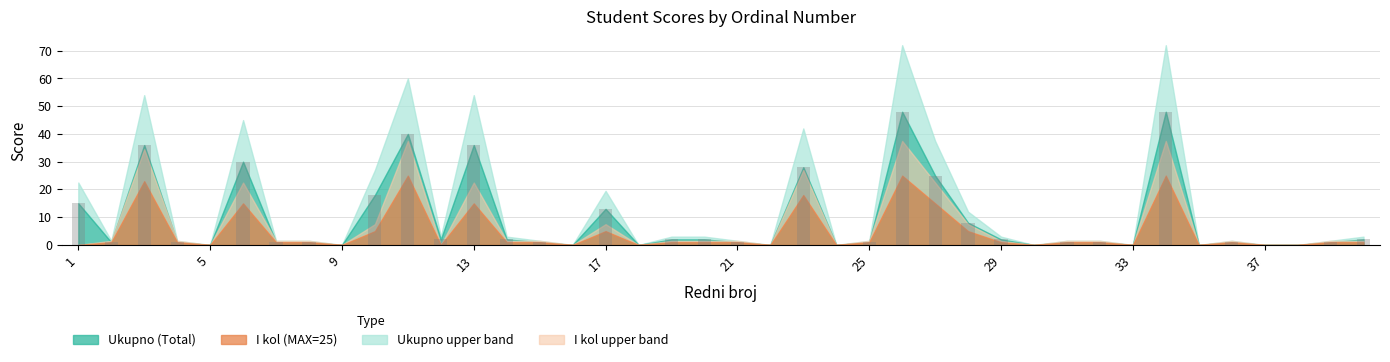

What is the sum of all values?

368